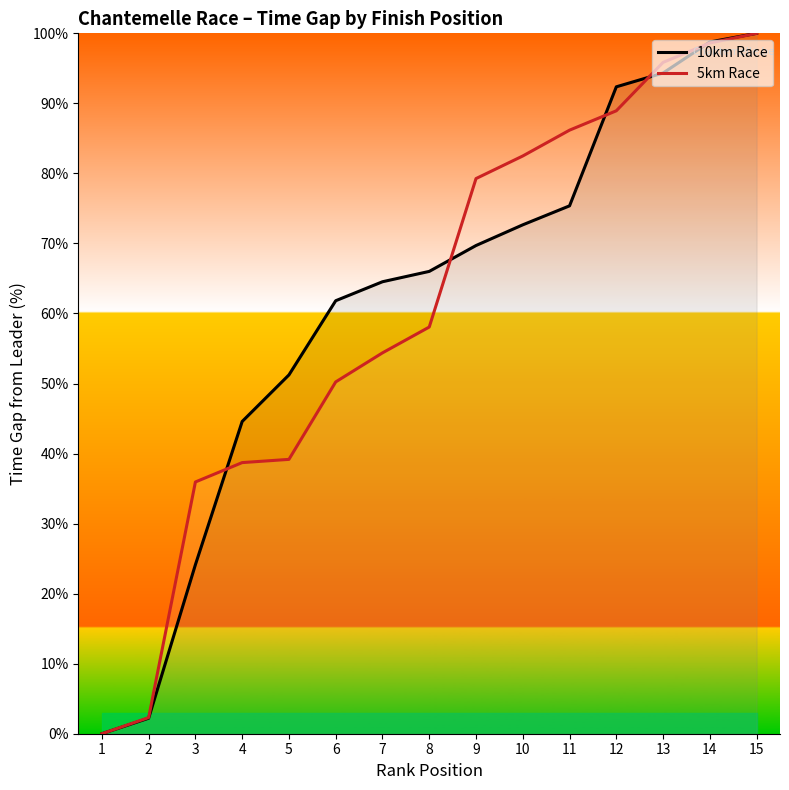

What is the difference between the highest and lowest values at 8?

7.9